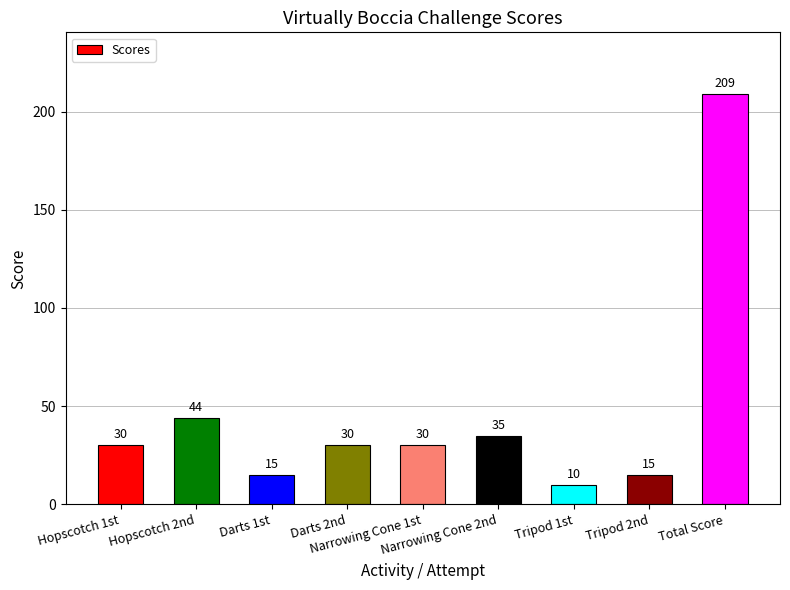

Reading right to left, extract all data points from this chart.

209	15	10	35	30	30	15	44	30